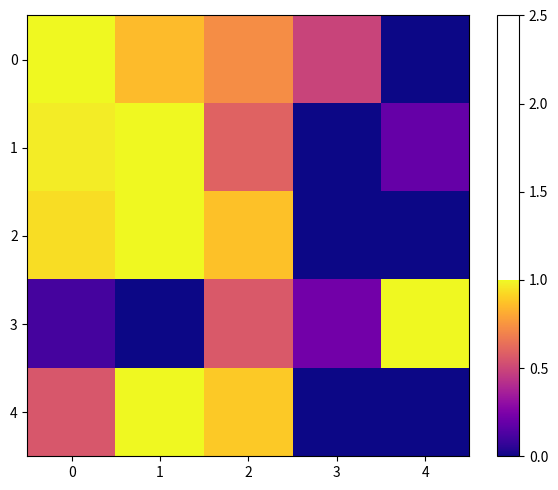

Reading left to right, what are all the values shown in this chart?

0: 0=1.0	1=0.9	2=0.7	3=0.5	4=0.0
1: 0=1.0	1=1.0	2=0.6	3=0.0	4=0.2
2: 0=0.9	1=1.0	2=0.9	3=0.0	4=0.0
3: 0=0.1	1=0.0	2=0.6	3=0.2	4=1.0
4: 0=0.6	1=1.0	2=0.9	3=0.0	4=0.0